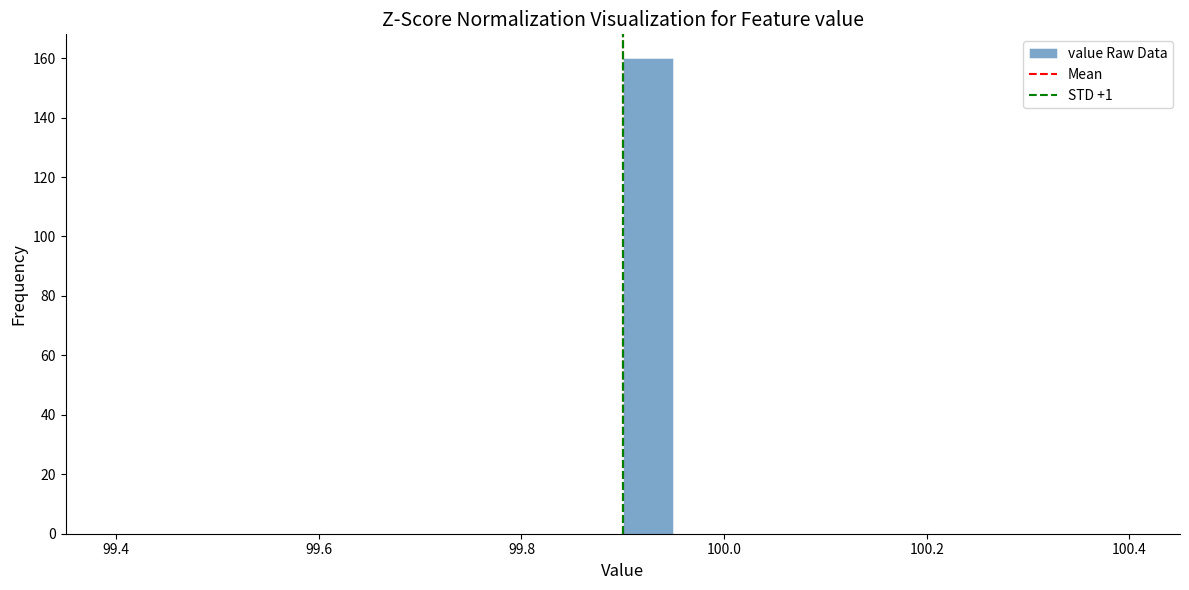

Read against the x-axis, roughly where is the centre of the tallest bar?

99.92